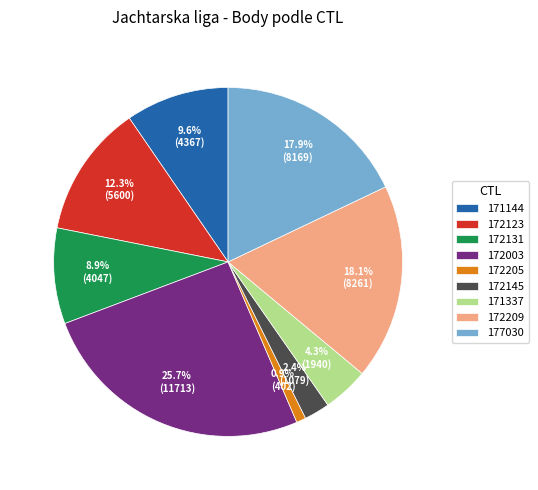

Which category has the smallest portion of the pie?

172205